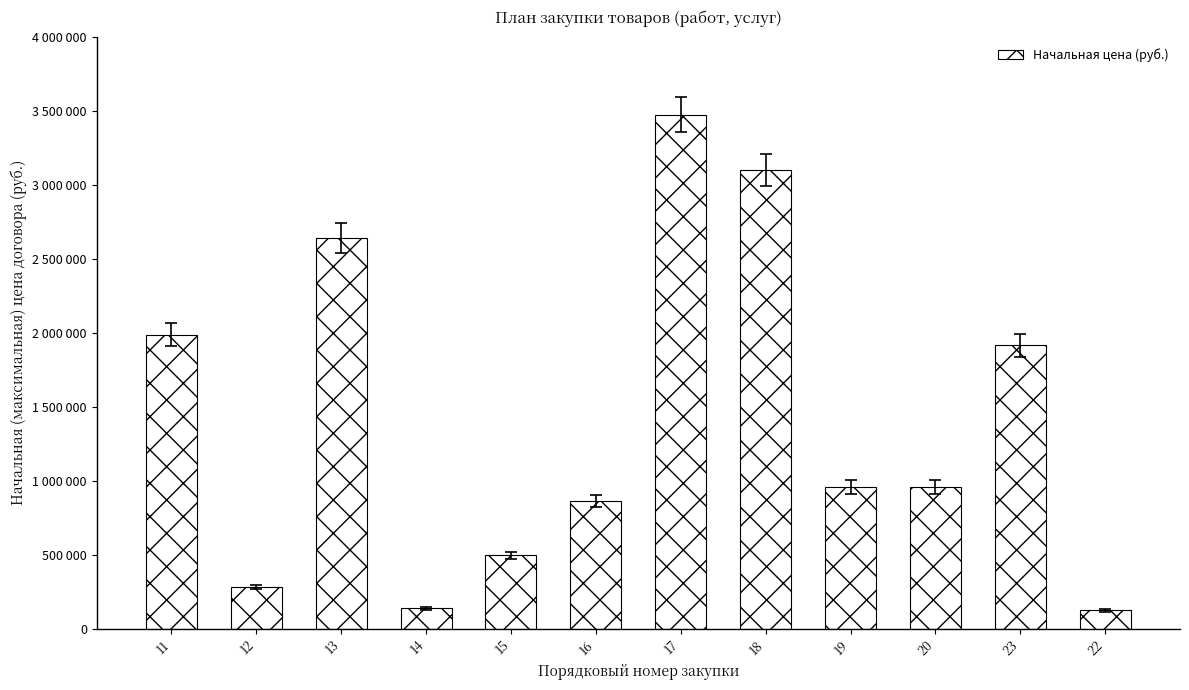

Are the bars horizontal?

No